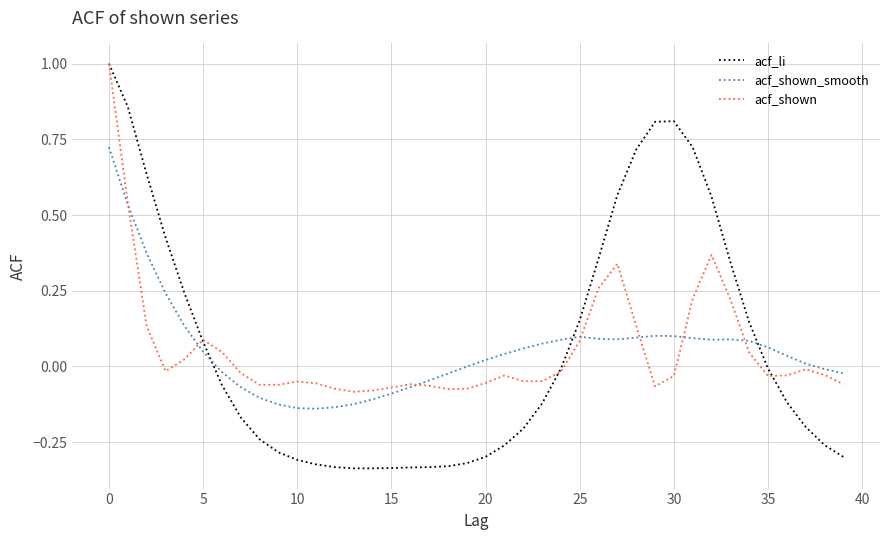

Which series has the widest spread of values?

acf_li